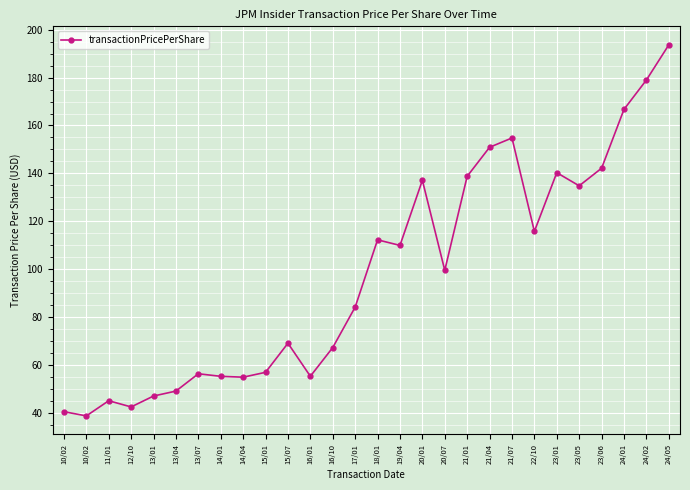

The value at 24/02 is 179.0. True or false?

True